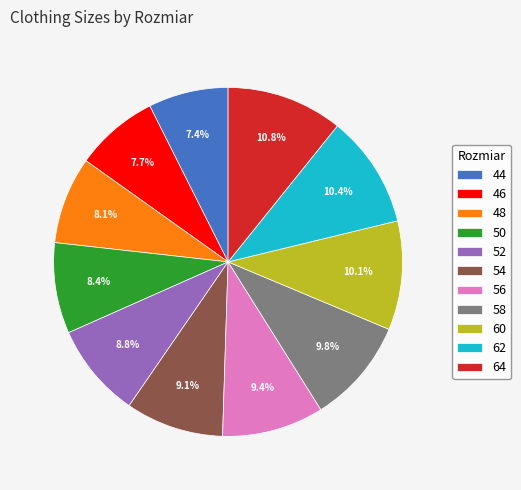

Is there a majority slice in this chart?

No